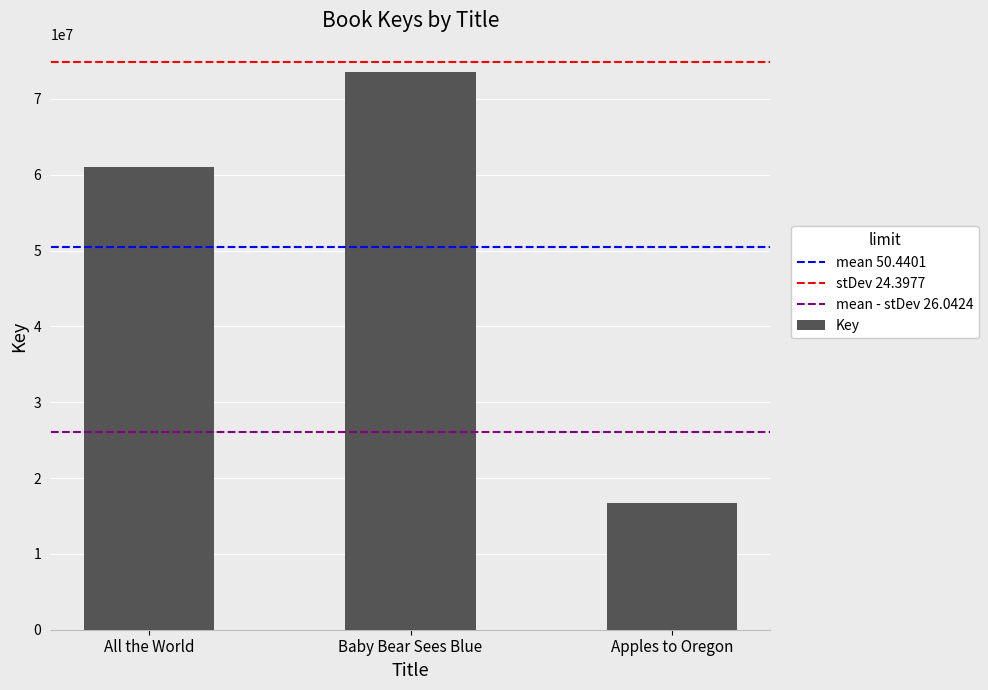

Read the value at All the World.

60997817